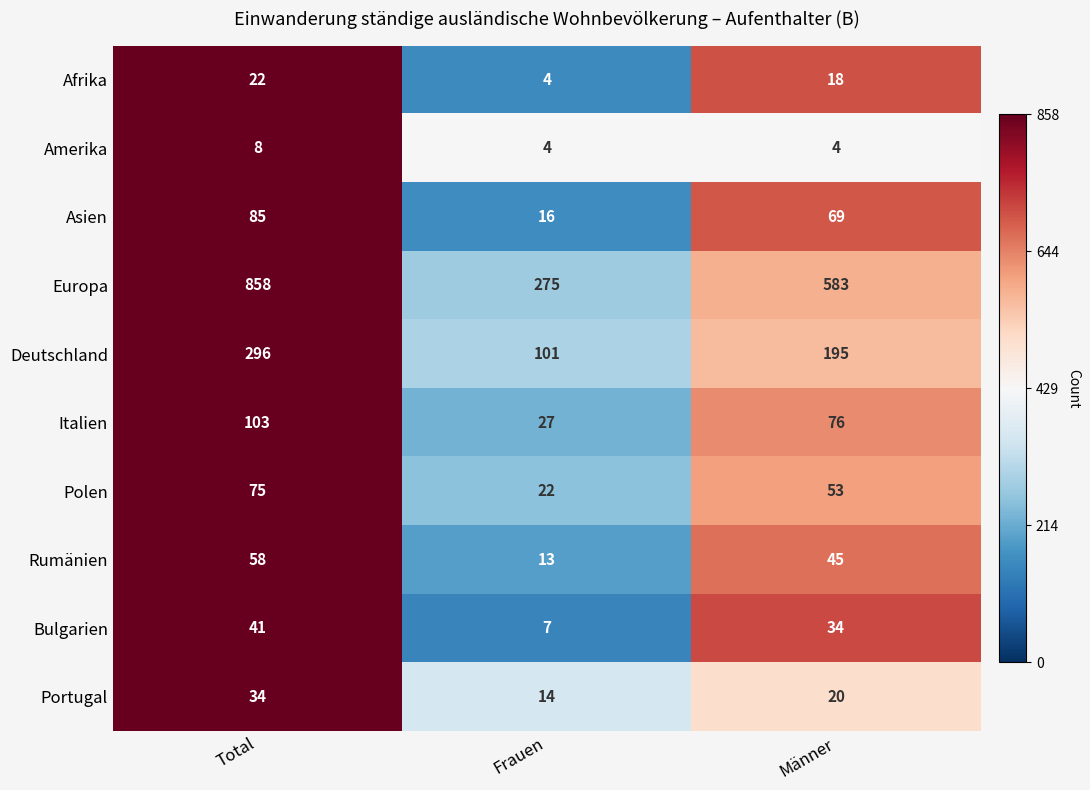

What is the total value across all series at Total?

1580